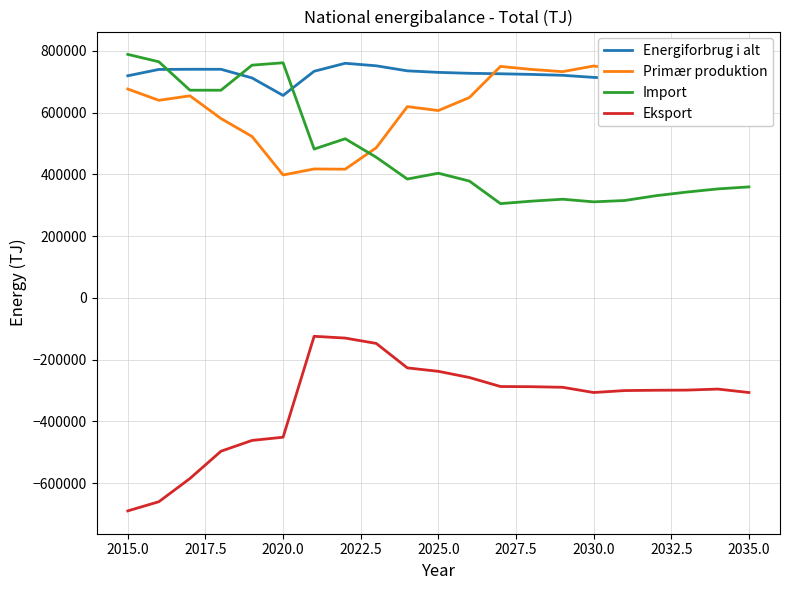

What is the maximum value shown in the chart?

788591